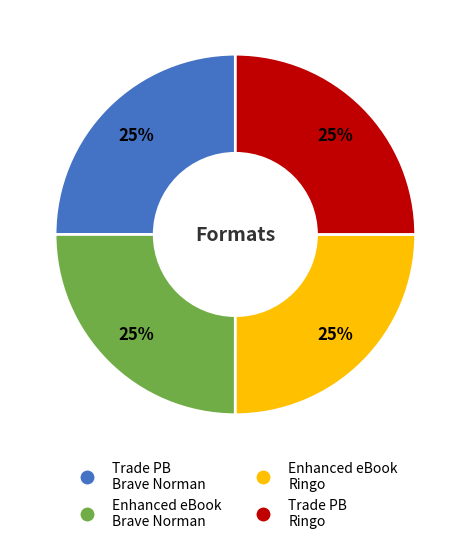

Does any single category account for the majority?

No